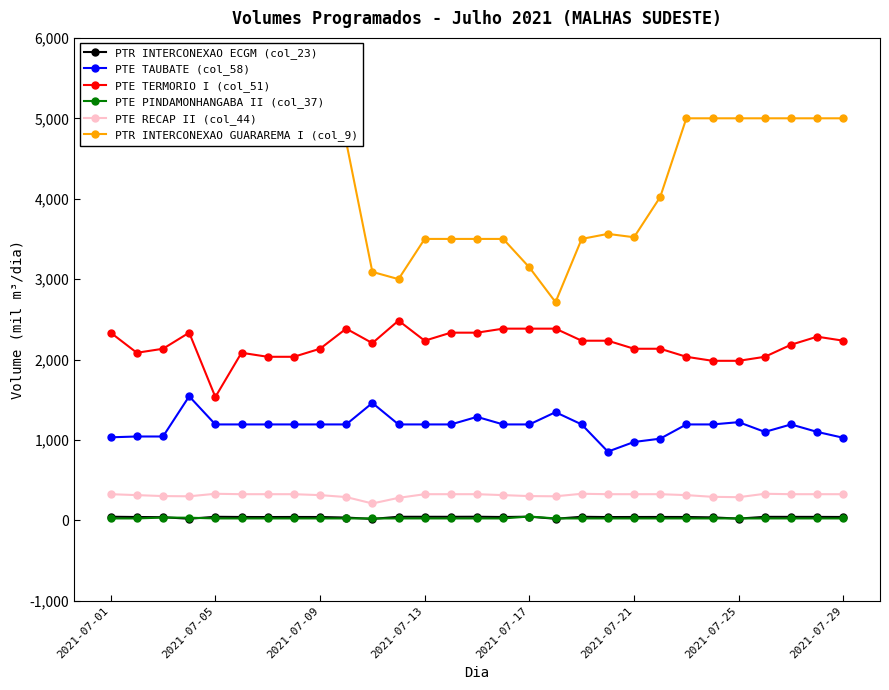

True or false: PTR INTERCONEXAO ECGM (col_23) and PTE TERMORIO I (col_51) cross at least once.

False